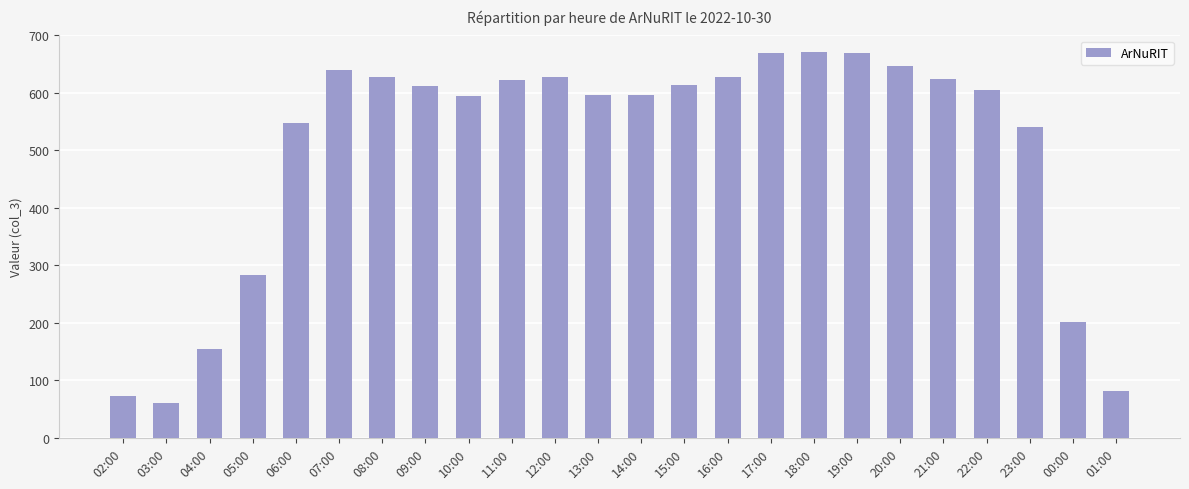

The value at 06:00 is 137. True or false?

False